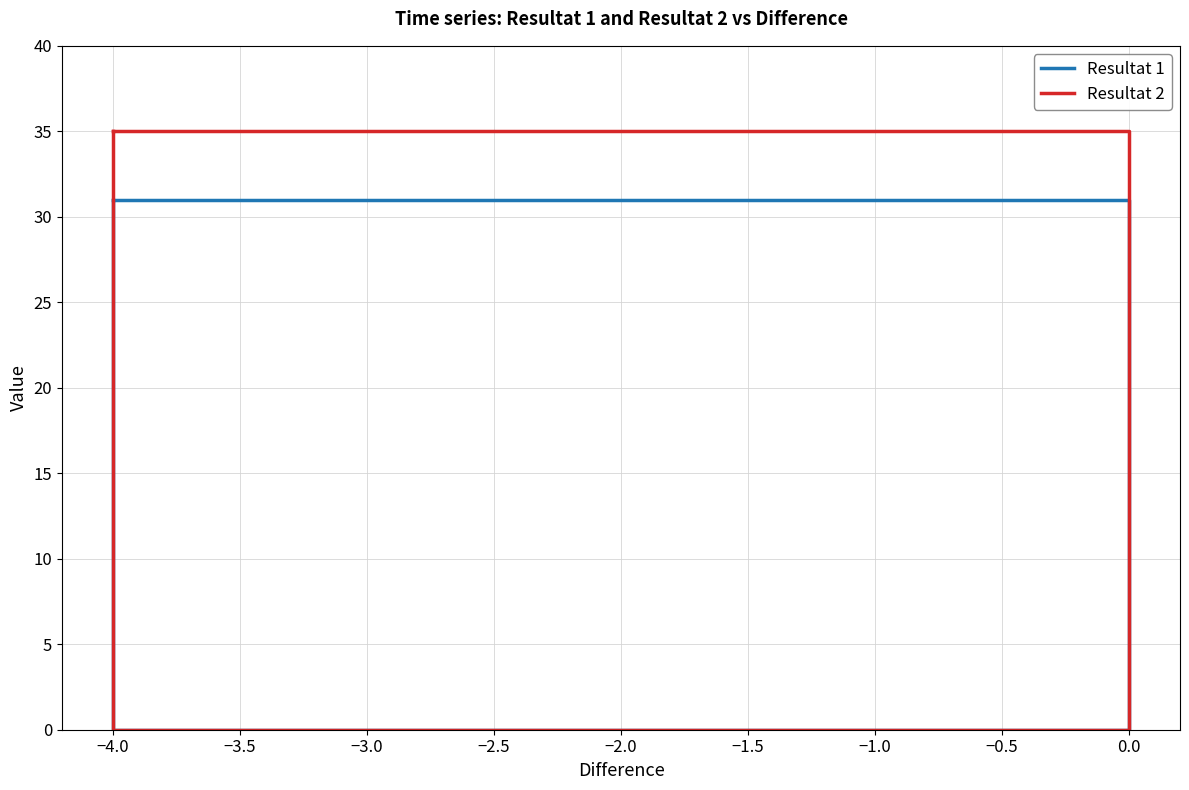

What is the difference between the maximum and minimum values in the Resultat 2 series?

35